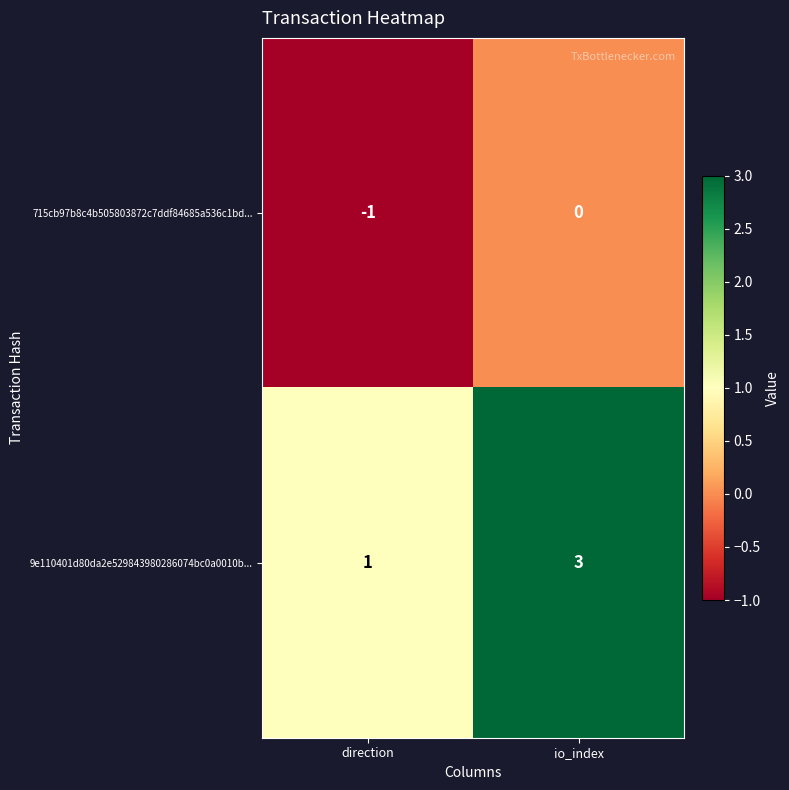

Which series has the widest spread of values?

9e110401d80da2e529843980286074bc0a0010b...